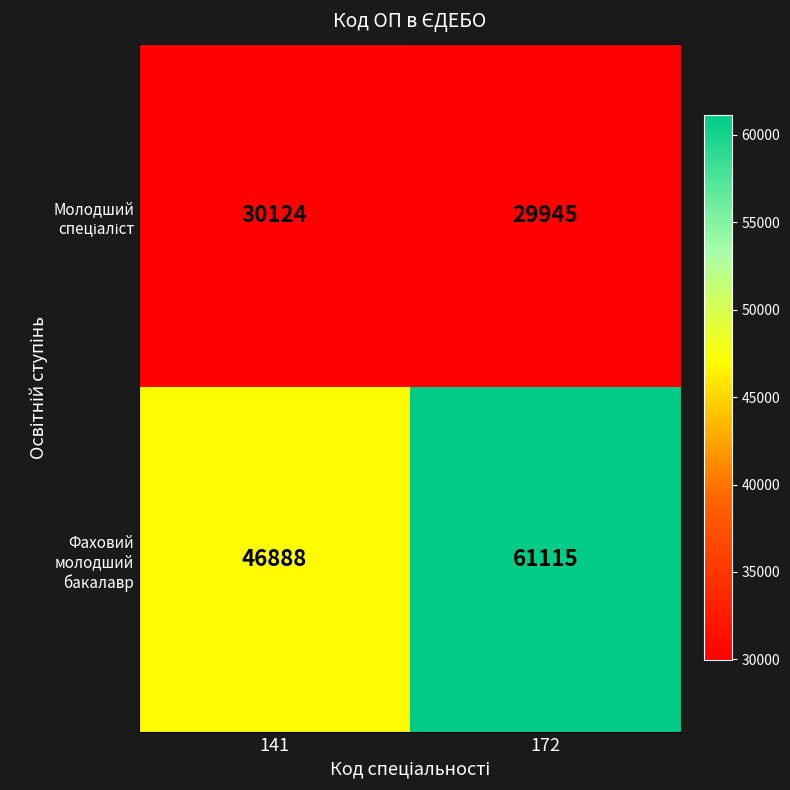

The Фаховий молодший бакалавр series shows 61115 at 172. True or false?

True